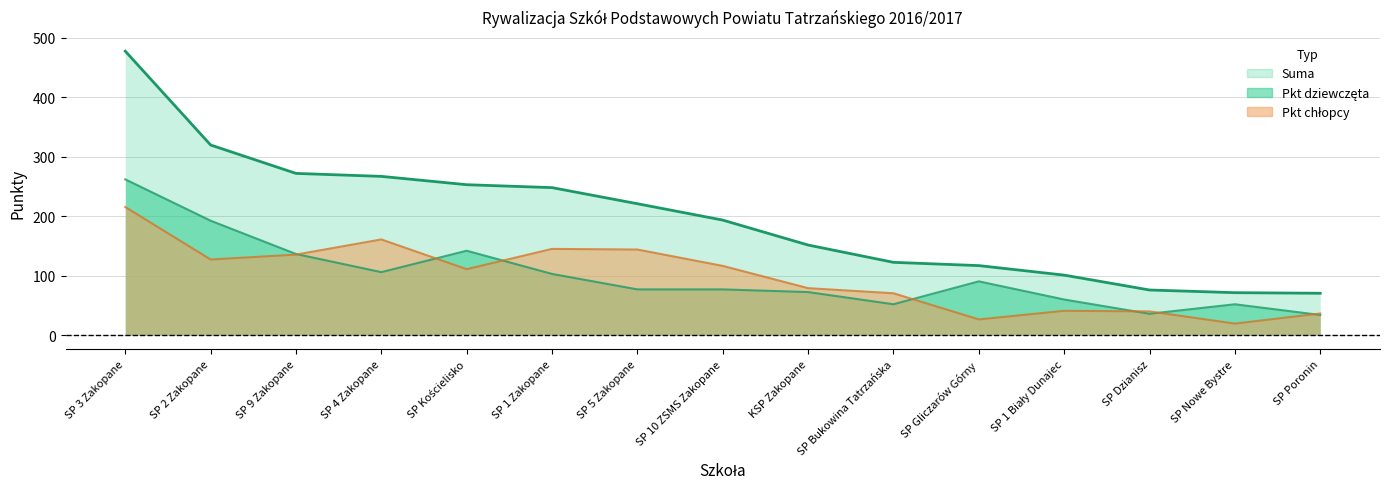

Count the number of categories in the chart.

15